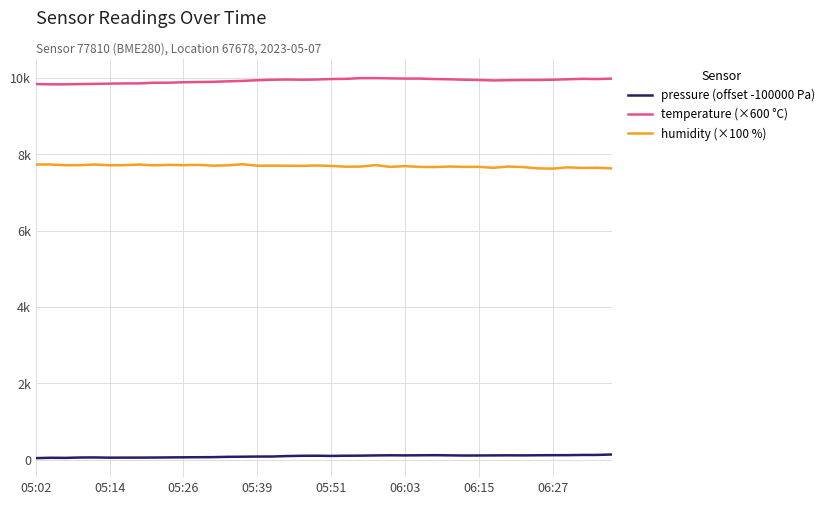

True or false: temperature (×600 °C) and humidity (×100 %) intersect in this chart.

False